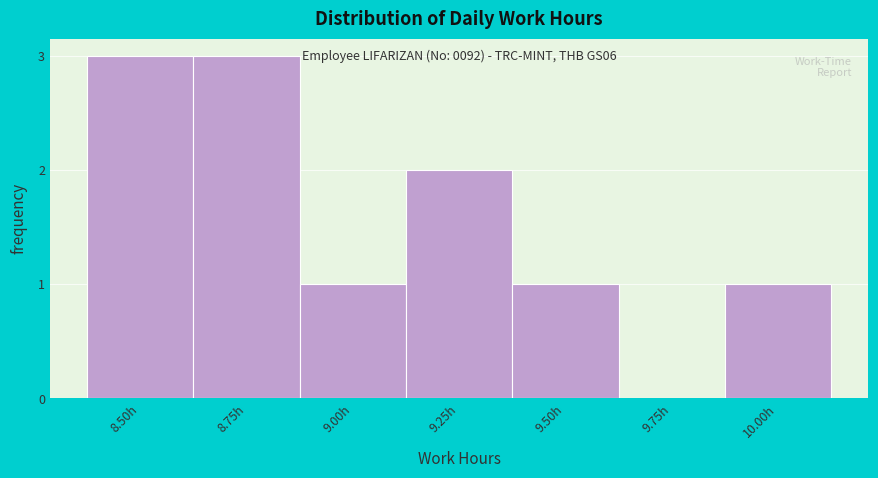

Reading left to right, what are all the values shown in this chart?

8.50h=3	8.75h=3	9.00h=1	9.25h=2	9.50h=1	9.75h=0	10.00h=1